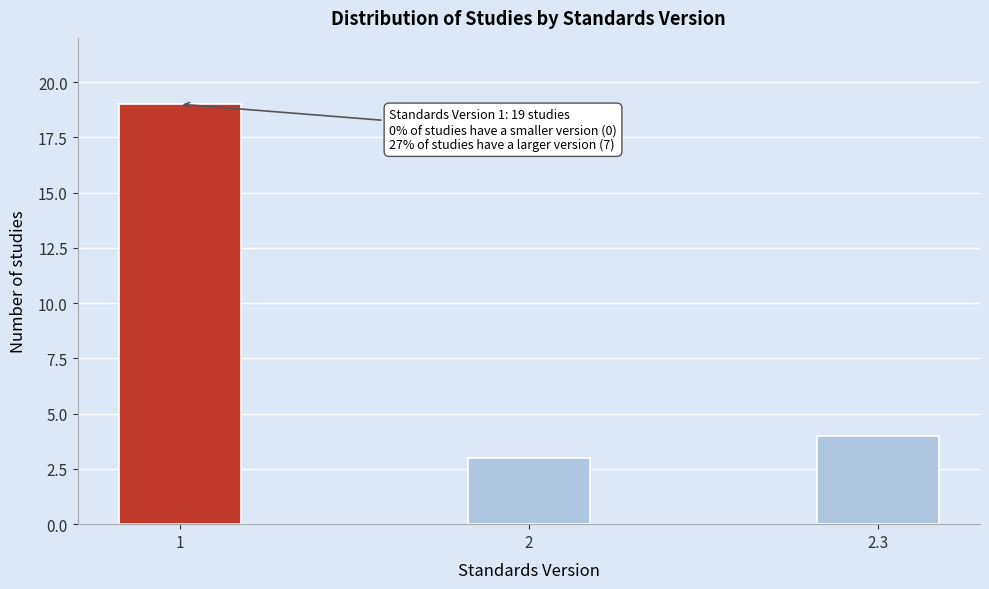

Reading right to left, list all the values displayed in this chart.

4	3	19